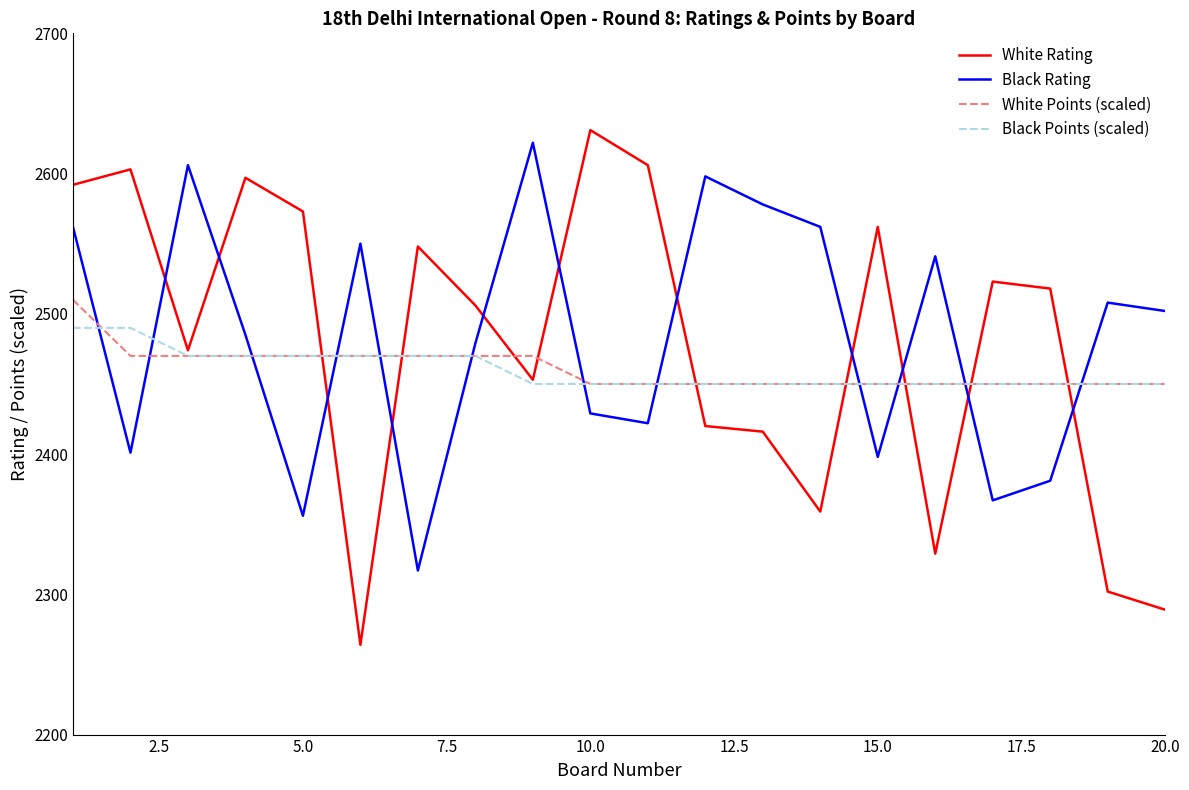

What is the highest value of the White Points (scaled) series?

2510